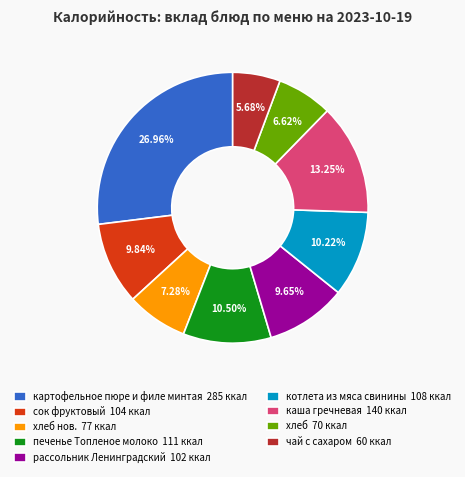

Which category has the biggest portion of the pie?

картофельное пюре и филе минтая 285 ккал